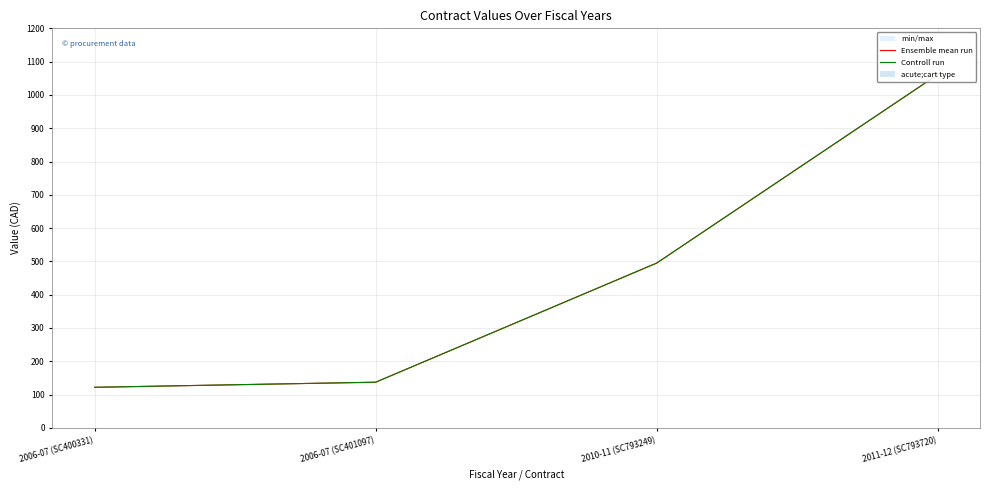

Reading left to right, extract all data points from this chart.

Ensemble mean run: 2006-07 (SC400331)=12176.4	2006-07 (SC401097)=13706.9	2010-11 (SC793249)=49498.0	2011-12 (SC793720)=106130.0
Controll run: 2006-07 (SC400331)=12176.4	2006-07 (SC401097)=13706.9	2010-11 (SC793249)=49498.0	2011-12 (SC793720)=106130.0